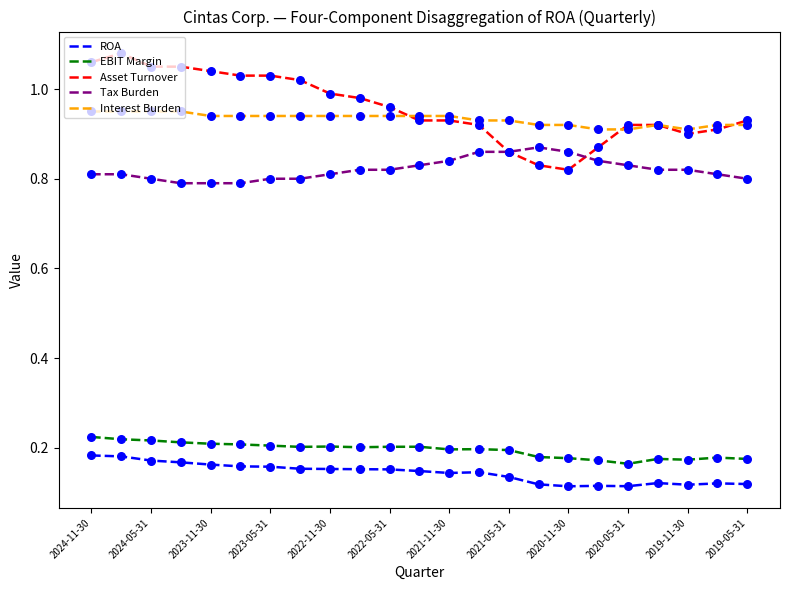

What are all the series names shown in the legend?

ROA, EBIT Margin, Asset Turnover, Tax Burden, Interest Burden